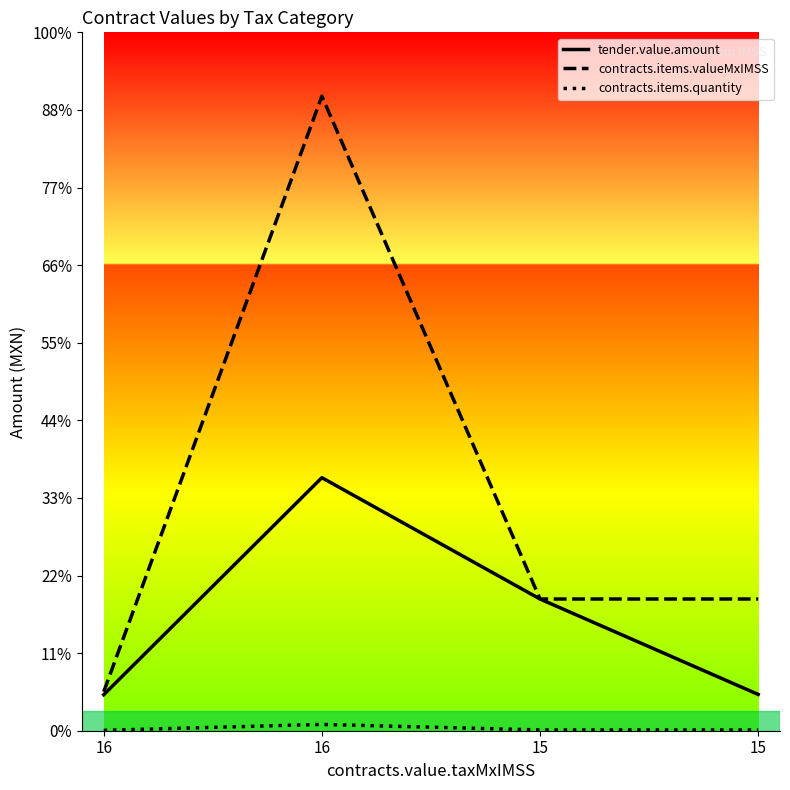

Rank the categories by tender.value.amount value from lowest to highest.

16, 15, 15, 16